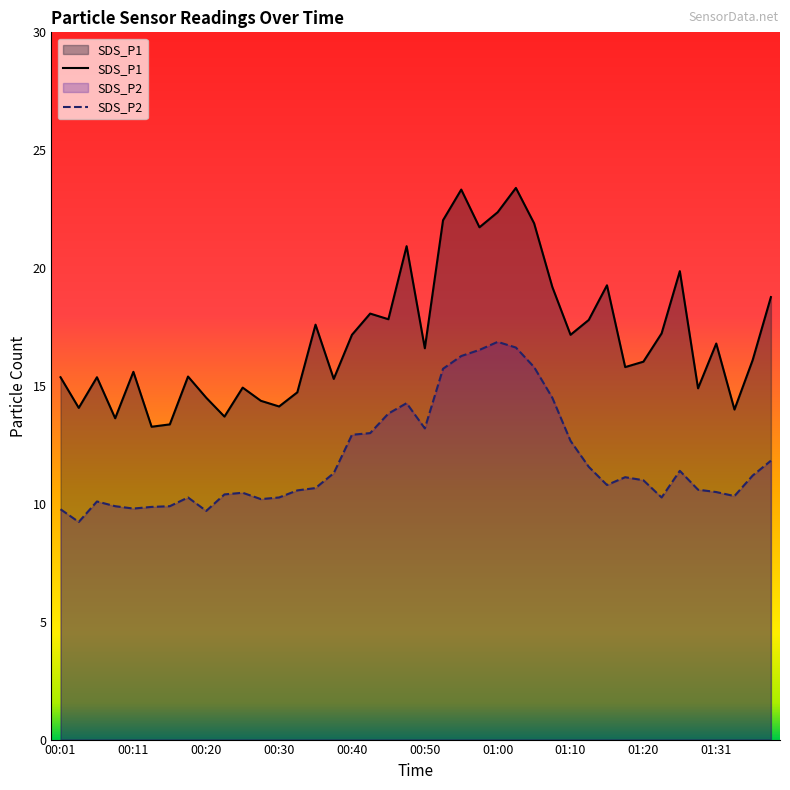

Reading left to right, list all the values displayed in this chart.

SDS_P1: 00:01=15.4	00:03=14.1	00:06=15.4	00:08=13.6	00:11=15.6	00:13=13.3	00:15=13.4	00:18=15.4	00:20=14.5	00:23=13.7	00:25=14.9	00:28=14.4	00:30=14.1	00:33=14.7	00:35=17.6	00:38=15.3	00:40=17.2	00:43=18.1	00:45=17.8	00:48=20.9	00:50=16.6	00:53=22.0	00:55=23.3	00:58=21.7	01:00=22.4	01:03=23.4	01:05=21.9	01:08=19.2	01:10=17.2	01:13=17.8	01:15=19.3	01:18=15.8	01:20=16.0	01:23=17.2	01:26=19.9	01:28=14.9	01:31=16.8	01:34=14.0	01:36=16.1	01:38=18.8
SDS_P2: 00:01=9.8	00:03=9.2	00:06=10.1	00:08=9.9	00:11=9.8	00:13=9.9	00:15=9.9	00:18=10.3	00:20=9.7	00:23=10.4	00:25=10.5	00:28=10.2	00:30=10.3	00:33=10.6	00:35=10.7	00:38=11.3	00:40=12.9	00:43=13.0	00:45=13.8	00:48=14.3	00:50=13.2	00:53=15.7	00:55=16.3	00:58=16.5	01:00=16.9	01:03=16.6	01:05=15.8	01:08=14.5	01:10=12.7	01:13=11.6	01:15=10.8	01:18=11.1	01:20=11.0	01:23=10.3	01:26=11.4	01:28=10.6	01:31=10.5	01:34=10.3	01:36=11.2	01:38=11.8